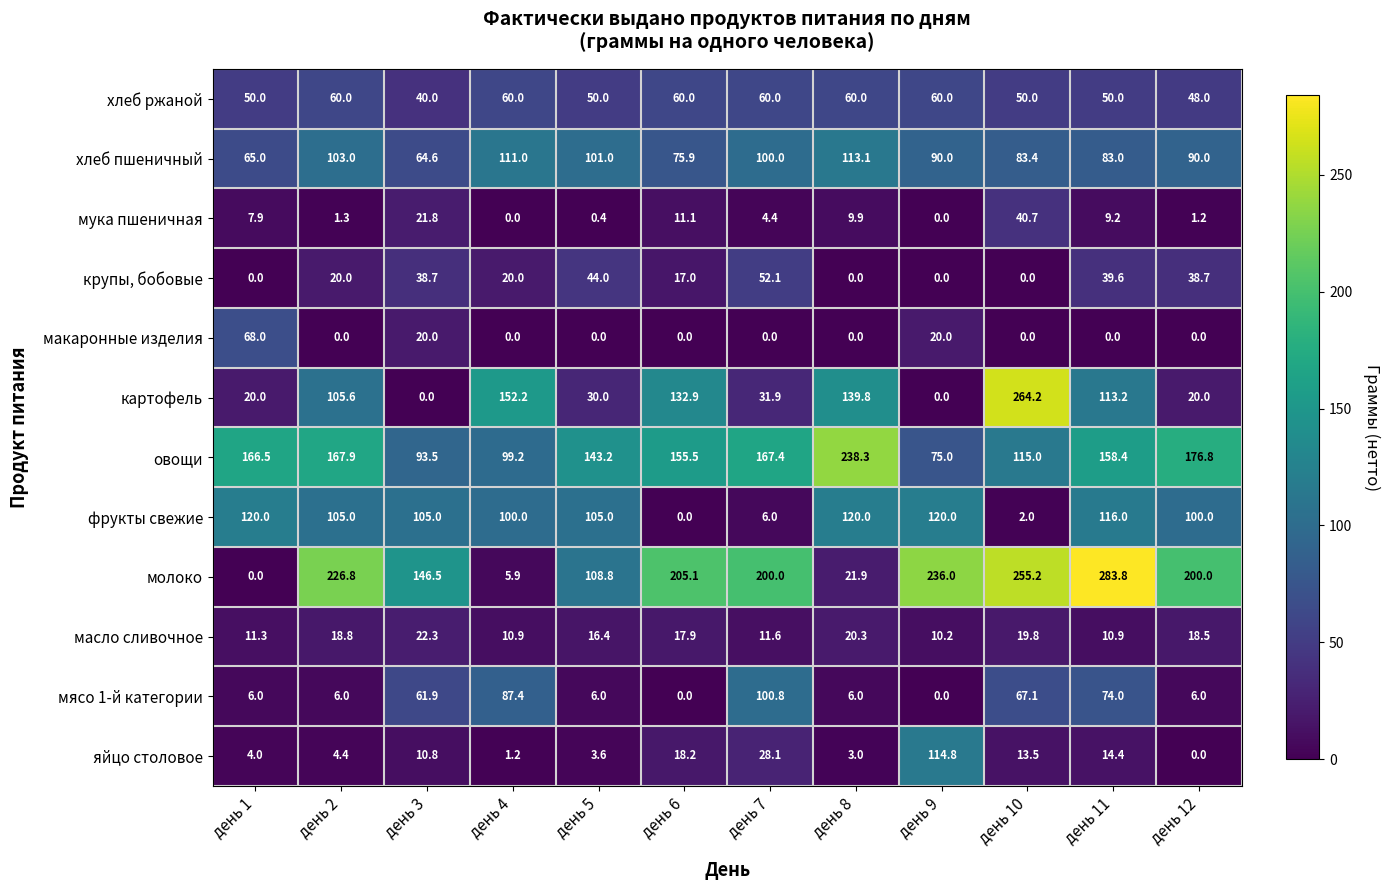

The молоко series shows 226.8 at день 2. True or false?

True